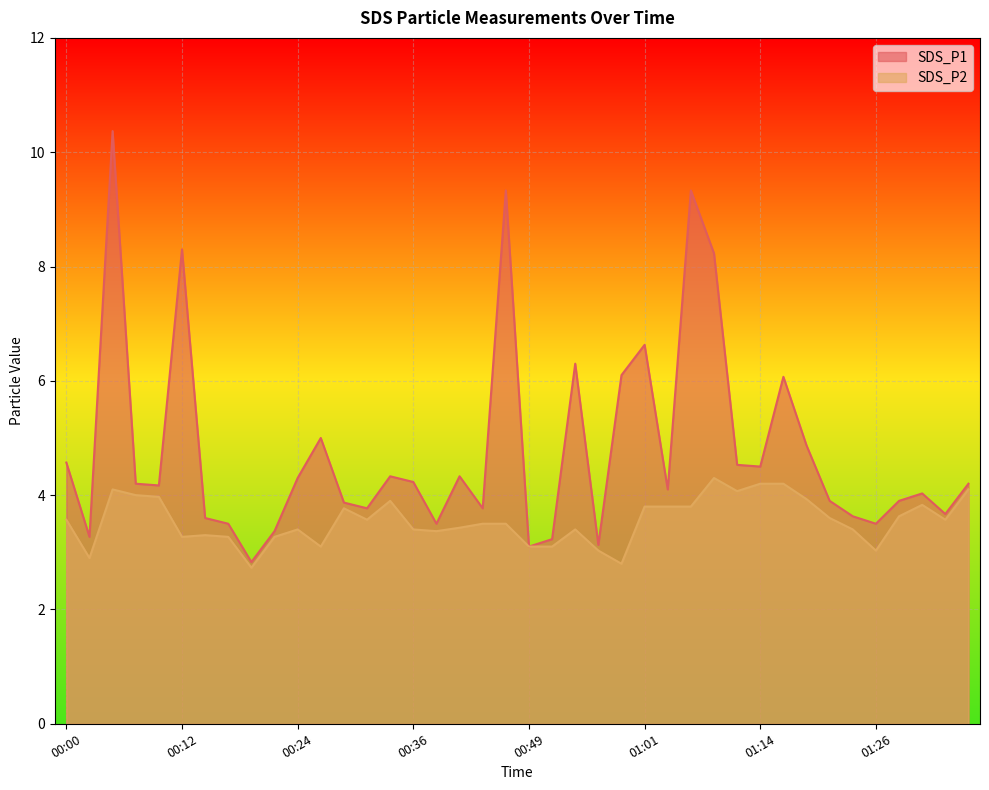

Reading left to right, transcribe all the data shown in this chart.

SDS_P1: 00:00=4.6	00:02=3.3	00:05=10.4	00:07=4.2	00:10=4.2	00:12=8.3	00:14=3.6	00:17=3.5	00:19=2.8	00:22=3.4	00:24=4.3	00:27=5.0	00:29=3.9	00:32=3.8	00:34=4.3	00:36=4.2	00:39=3.5	00:41=4.3	00:44=3.8	00:46=9.3	00:49=3.1	00:51=3.2	00:54=6.3	00:56=3.1	00:59=6.1	01:01=6.6	01:04=4.1	01:06=9.3	01:09=8.2	01:11=4.5	01:14=4.5	01:16=6.1	01:18=4.9	01:21=3.9	01:24=3.6	01:26=3.5	01:29=3.9	01:32=4.0	01:34=3.7	01:37=4.2
SDS_P2: 00:00=3.6	00:02=2.9	00:05=4.1	00:07=4.0	00:10=4.0	00:12=3.3	00:14=3.3	00:17=3.3	00:19=2.7	00:22=3.3	00:24=3.4	00:27=3.1	00:29=3.8	00:32=3.6	00:34=3.9	00:36=3.4	00:39=3.4	00:41=3.4	00:44=3.5	00:46=3.5	00:49=3.1	00:51=3.1	00:54=3.4	00:56=3.0	00:59=2.8	01:01=3.8	01:04=3.8	01:06=3.8	01:09=4.3	01:11=4.1	01:14=4.2	01:16=4.2	01:18=3.9	01:21=3.6	01:24=3.4	01:26=3.0	01:29=3.6	01:32=3.8	01:34=3.6	01:37=4.1